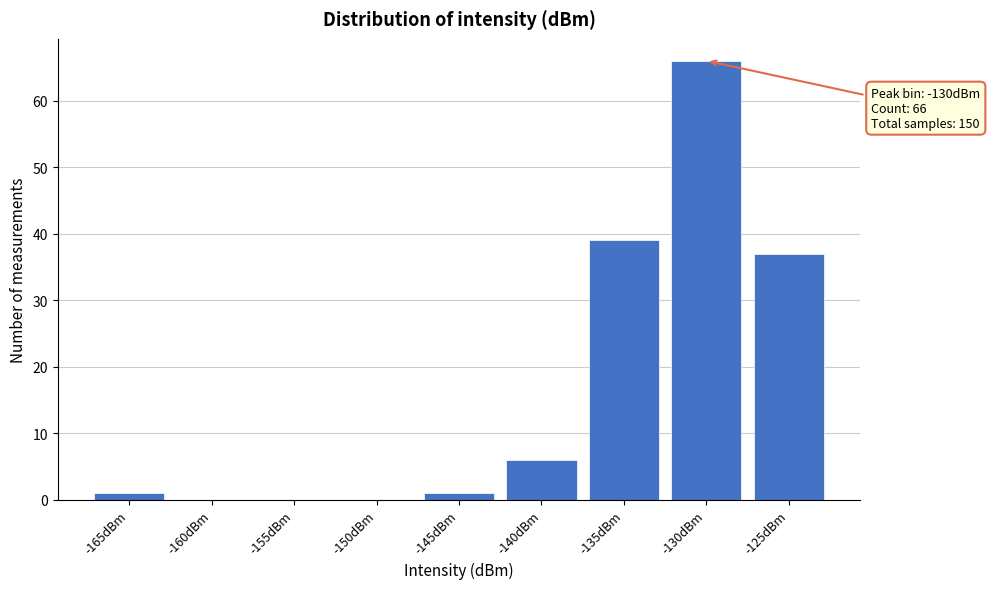

Reading left to right, what are all the values shown in this chart?

-165dBm=1	-160dBm=0	-155dBm=0	-150dBm=0	-145dBm=1	-140dBm=6	-135dBm=39	-130dBm=66	-125dBm=37